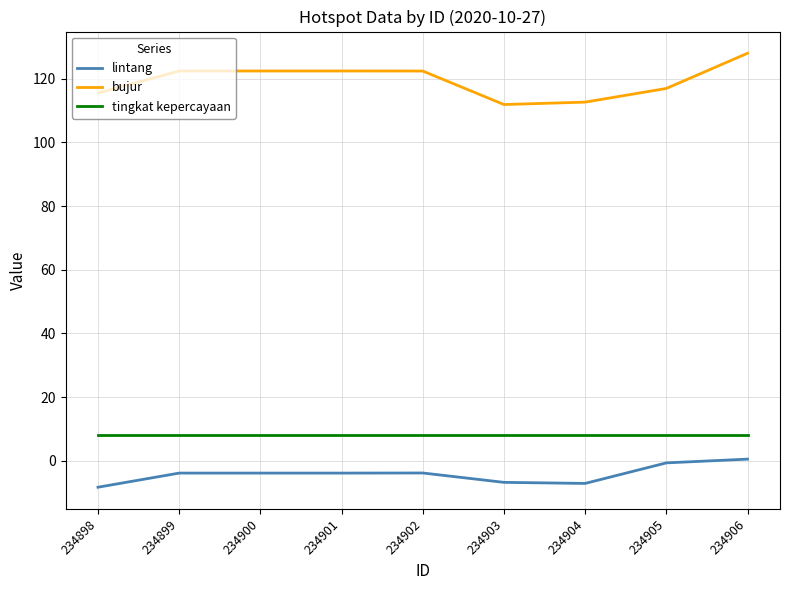

What is the smallest value displayed?

-8.3